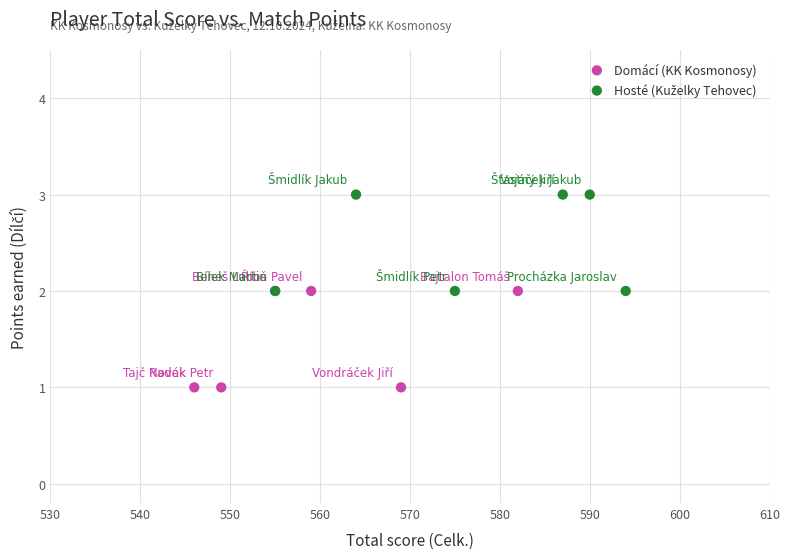

Which series contains the lowest Y value?

Domácí (KK Kosmonosy)